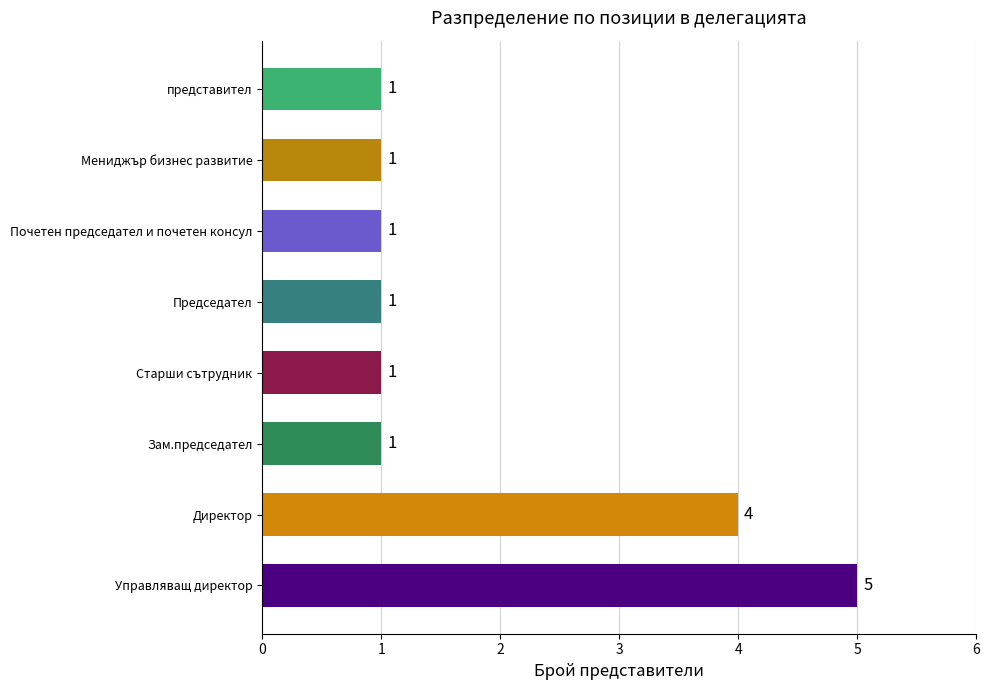

What is the ratio of the value at Старши сътрудник to the value at Почетен председател и почетен консул?

1.0